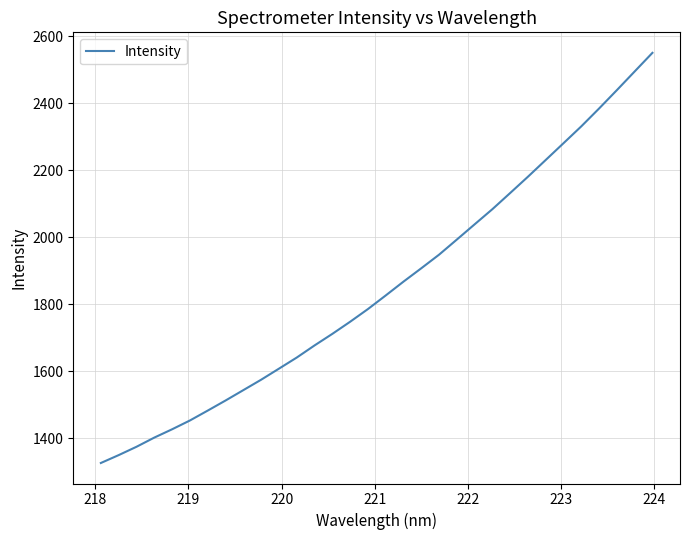

What is the greatest value displayed?

2550.6